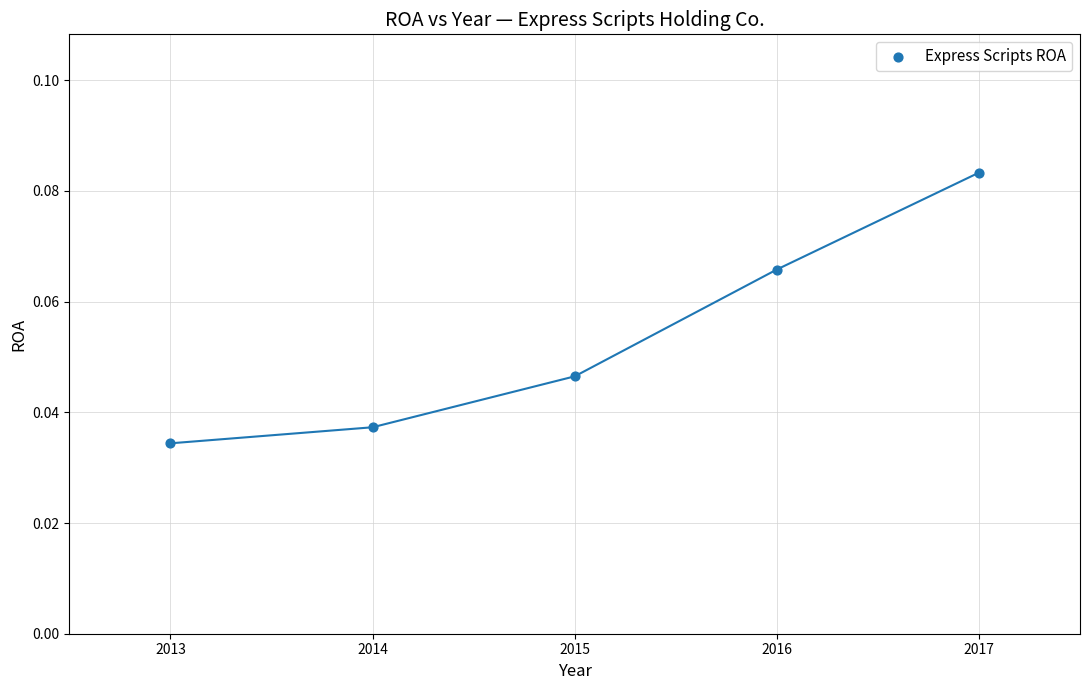

What is the average X value?

2015.0